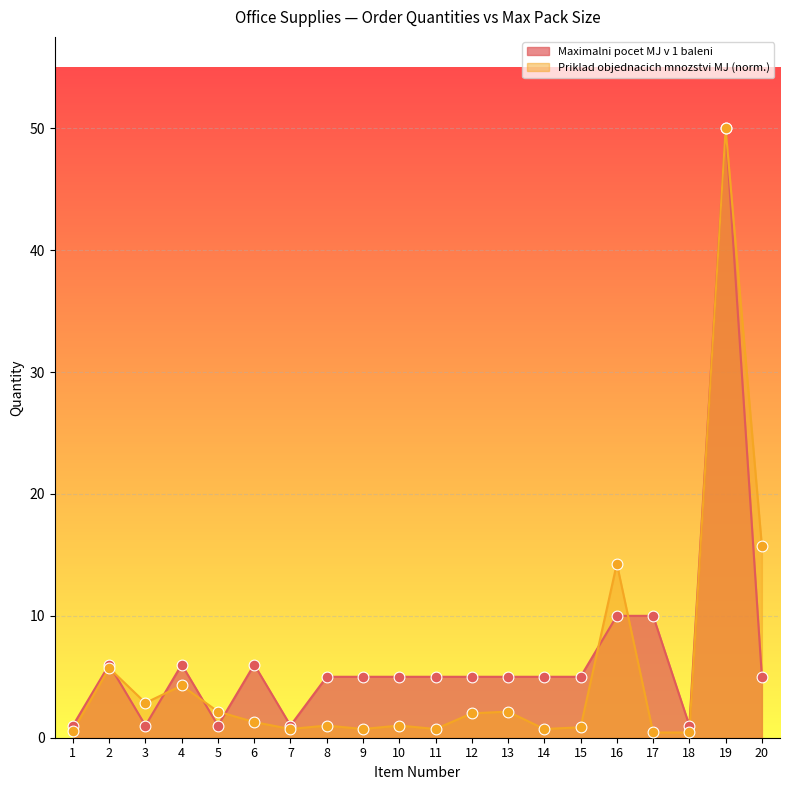

Which series has the largest total across all categories?

Maximalni pocet MJ v 1 baleni